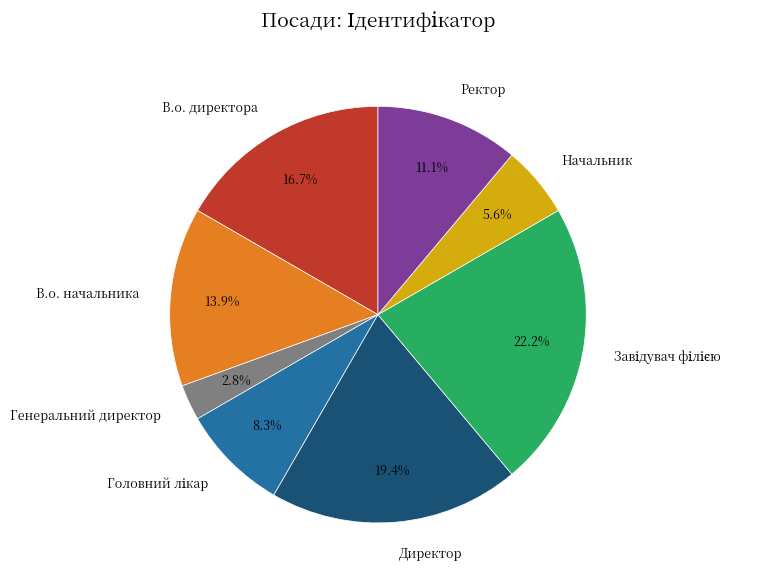

How many segments does this pie chart have?

8